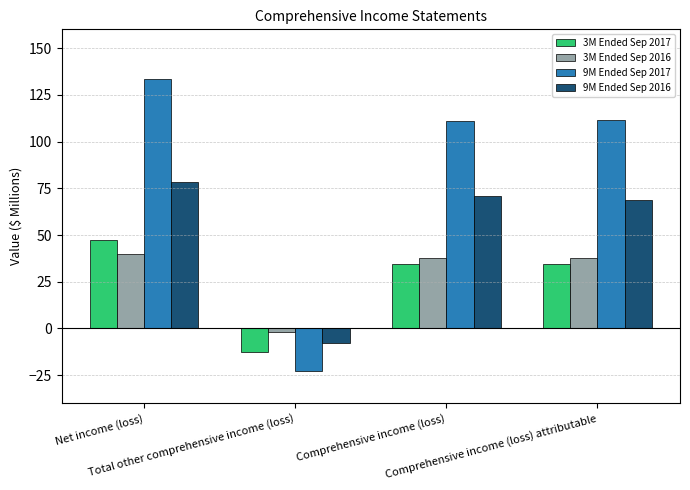

How many bars are there in total?

16